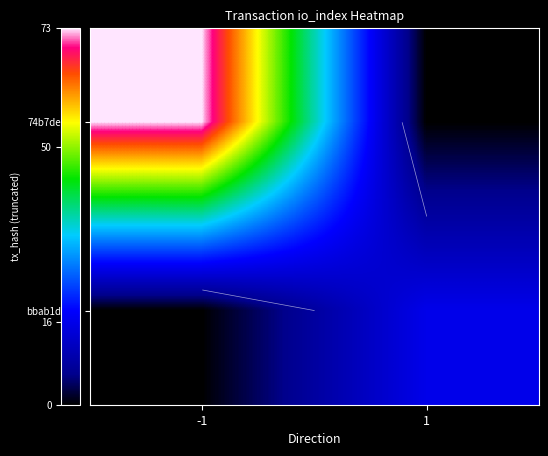

What is the total value across all series at 1?

16